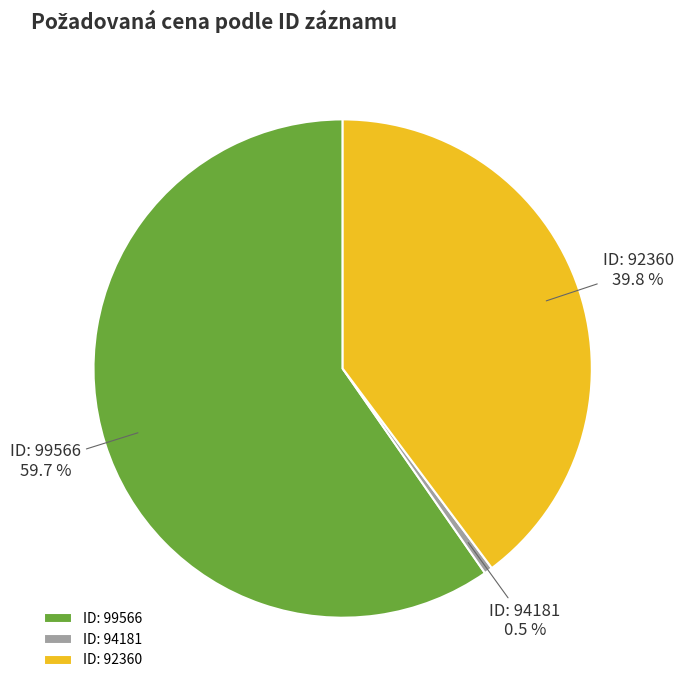

Combined, do ID: 99566 and ID: 92360 account for over 50%?

Yes